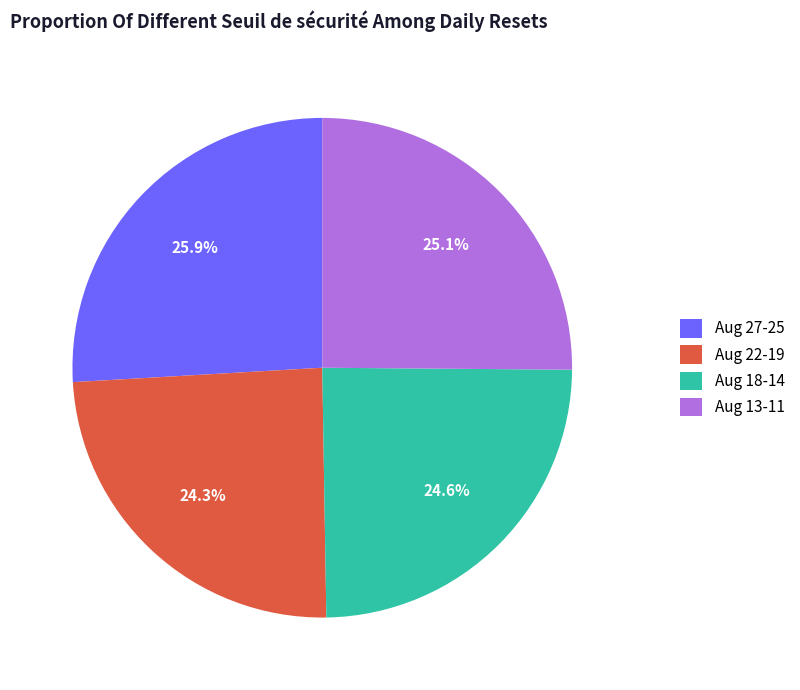

What is the largest slice in the pie chart?

Aug 27-25